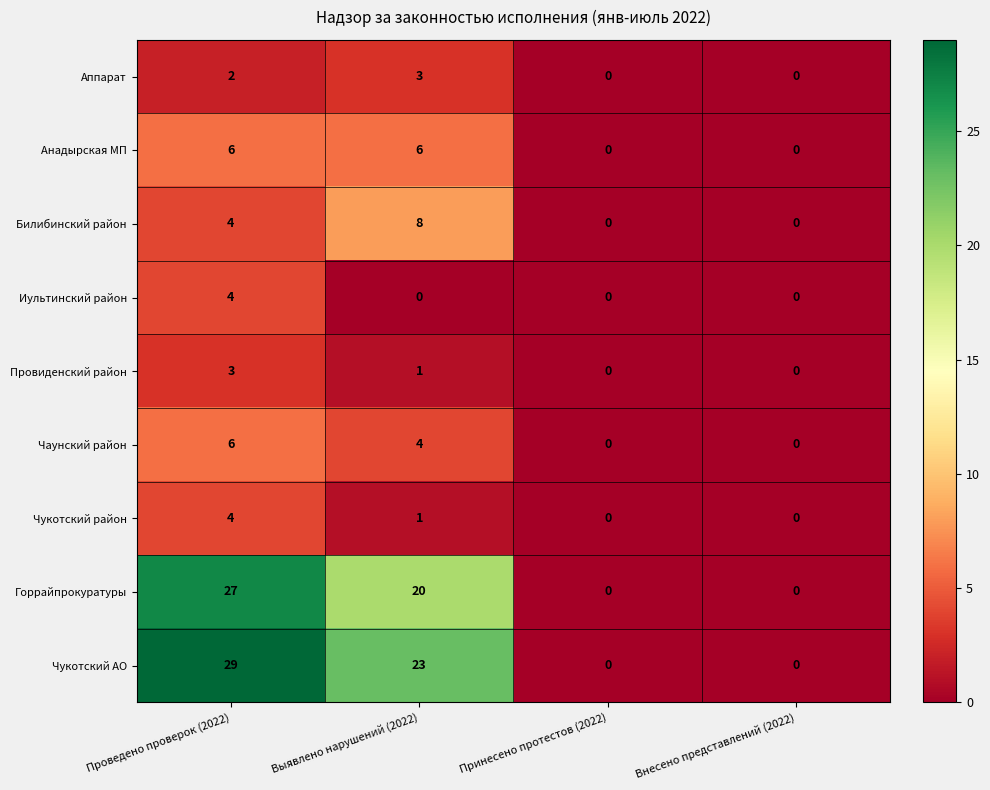

At which category is the sum across all series the highest?

Проведено проверок (2022)